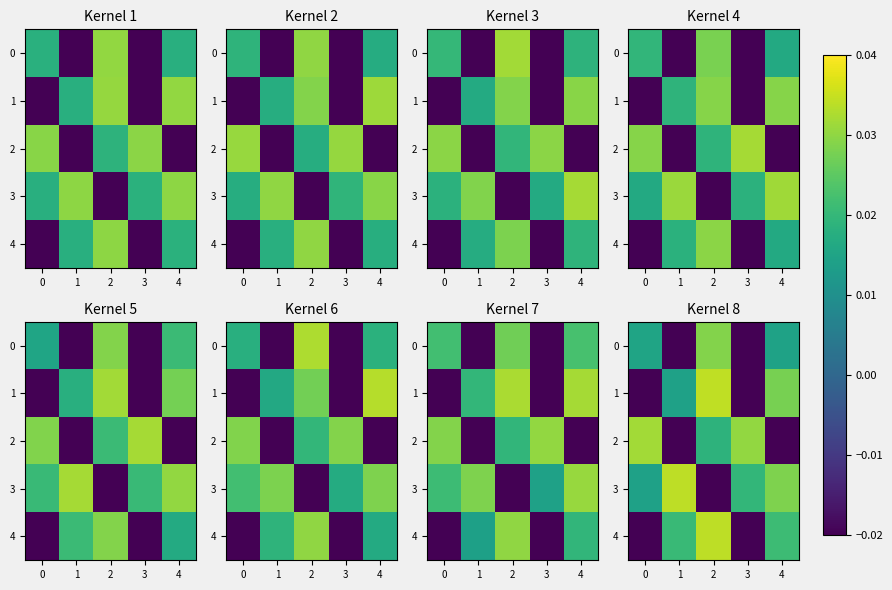

True or false: 4 has a value of 0.0 at 2.

True